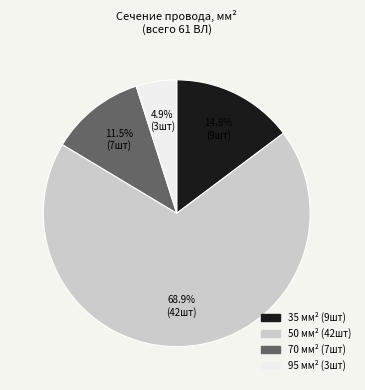

How many segments does this pie chart have?

4